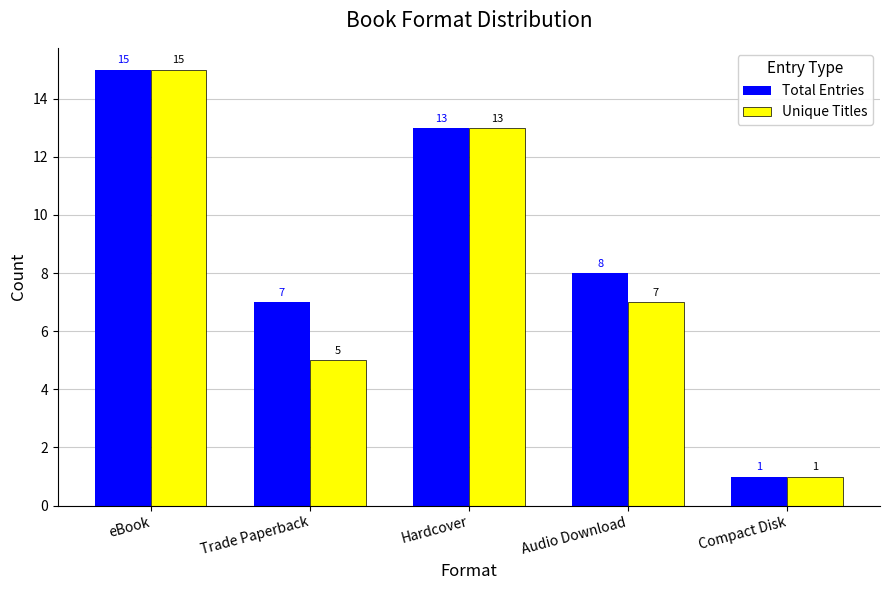

What are all the series names shown in the legend?

Total Entries, Unique Titles